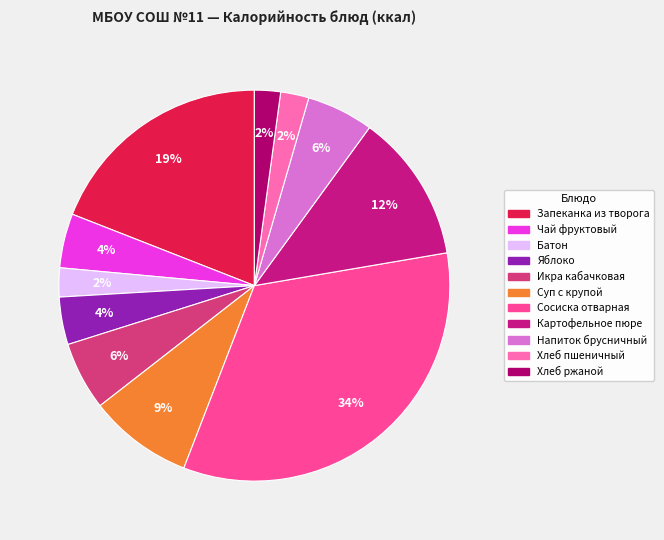

The Сосиска отварная slice represents 22% of the pie. True or false?

False